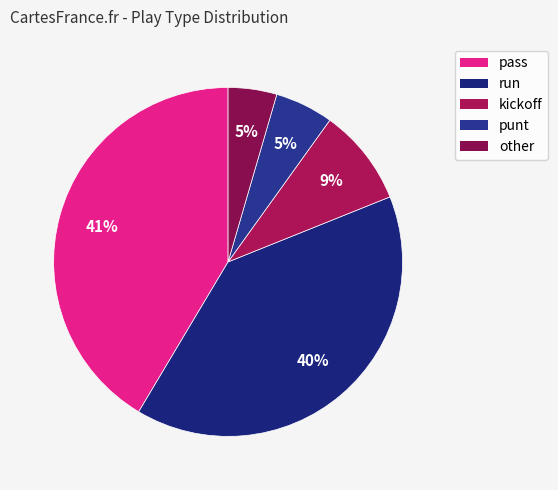

Between kickoff and pass, which is larger?

pass